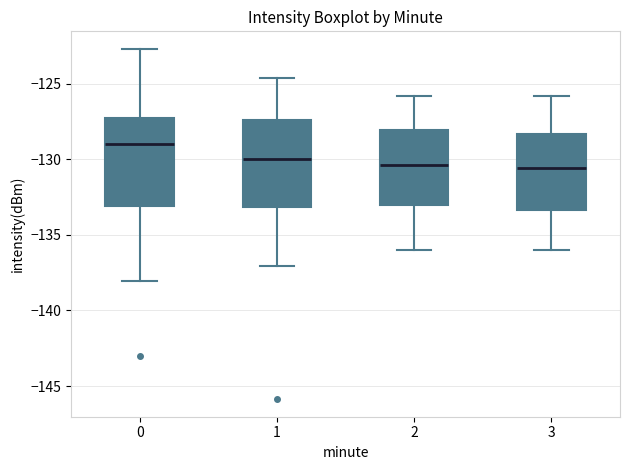

Which box's median line is the highest?

0